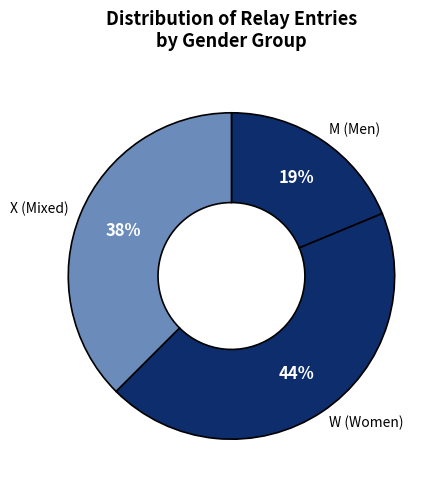

How many segments does this pie chart have?

3